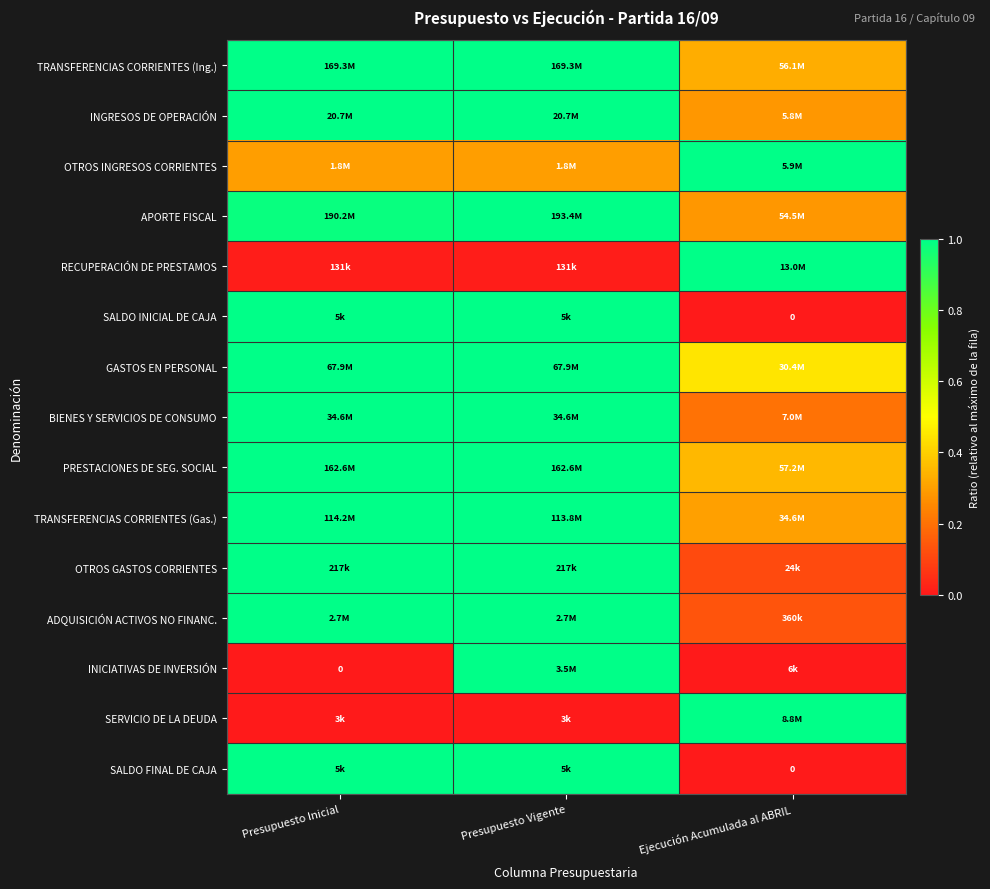

What is the maximum value for INGRESOS DE OPERACIÓN?

1.0